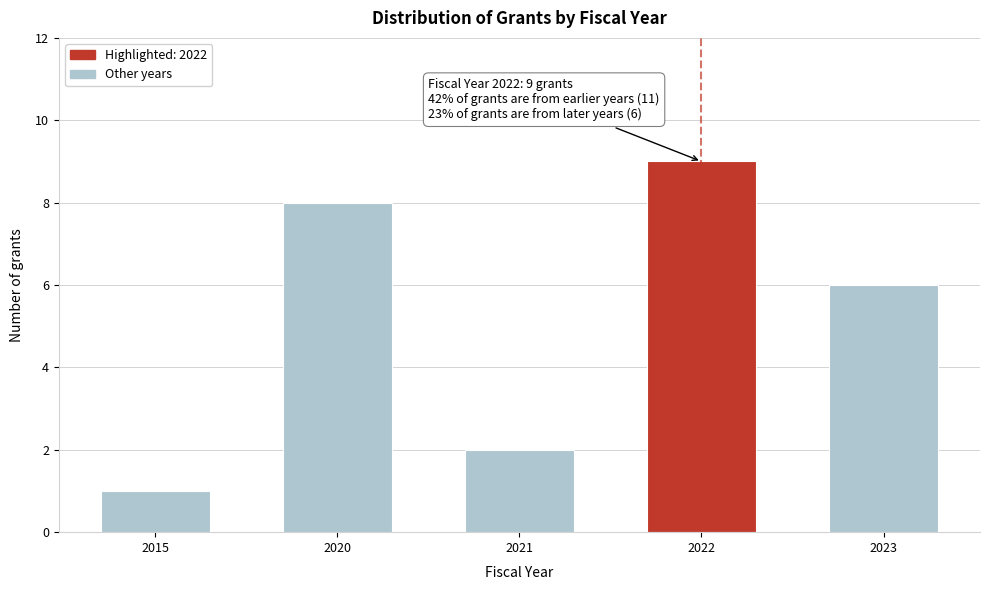

Reading left to right, transcribe all the data shown in this chart.

1	8	2	9	6